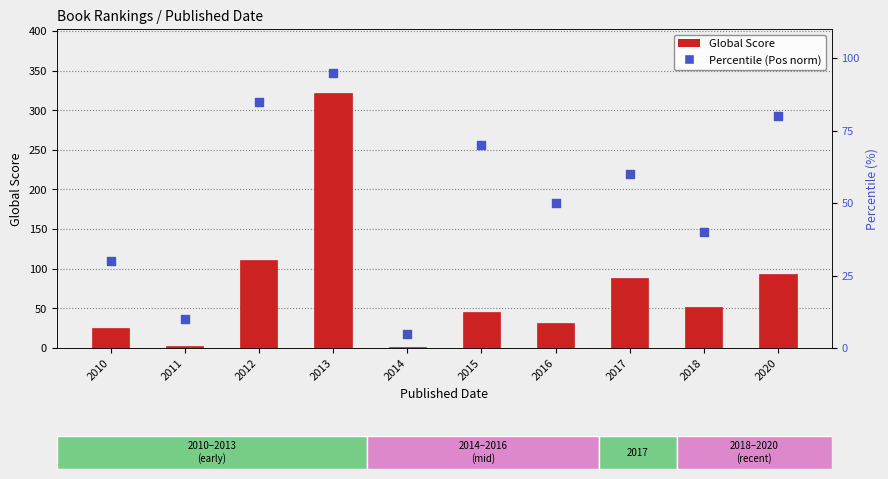

Which series reaches the minimum Y coordinate?

Global Score